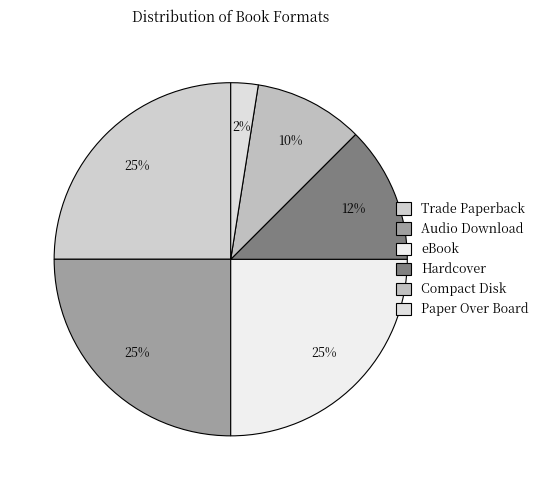

The Paper Over Board slice represents 1% of the pie. True or false?

False